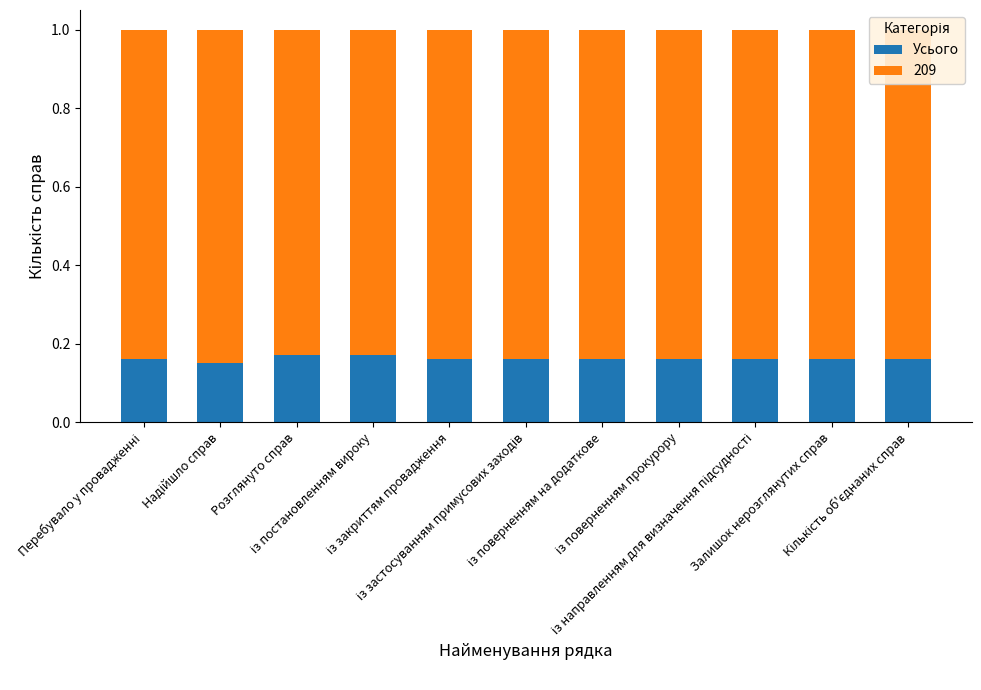

What is the sum of all Усього values?

1.8